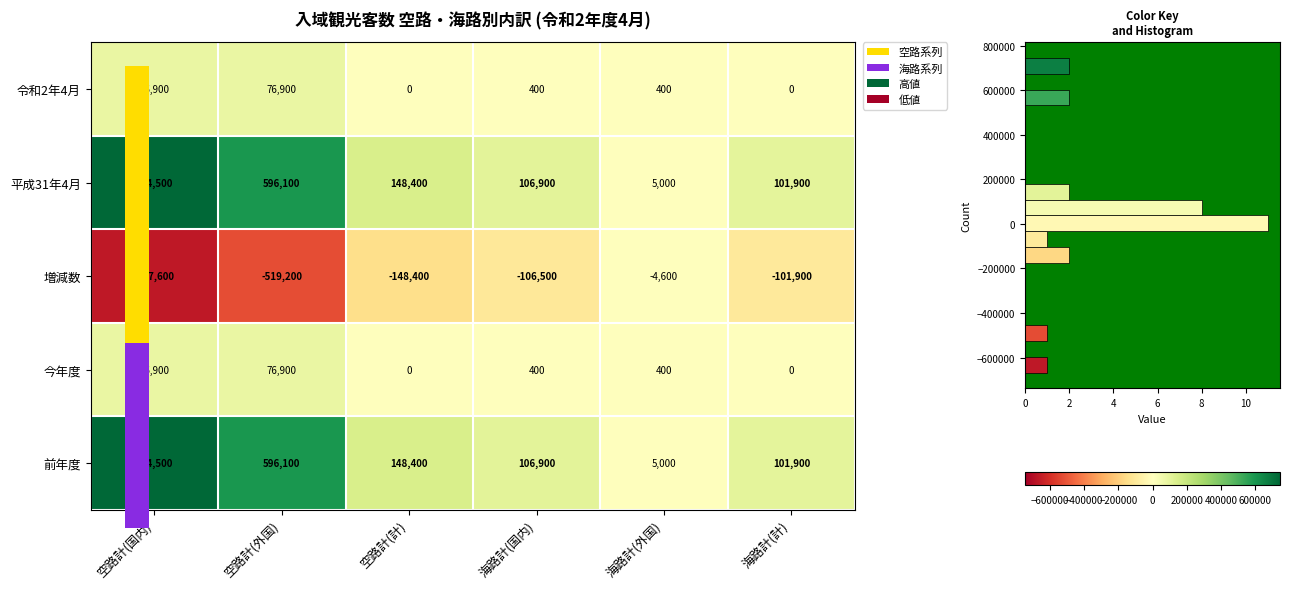

Which has a higher value, 海路計(外国) or 海路計(計)?

海路計(外国)